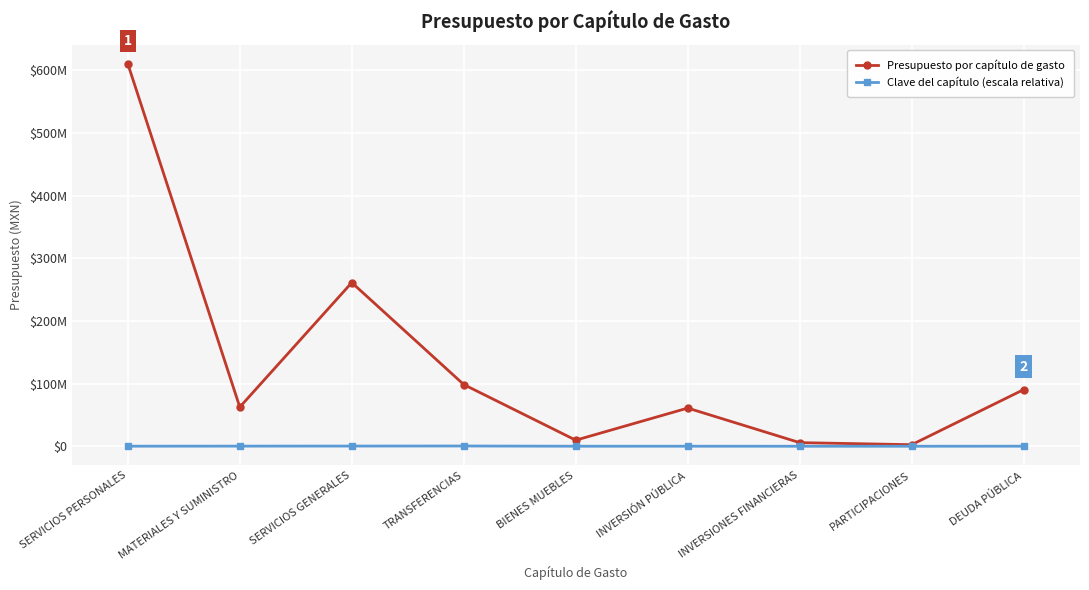

The Clave del capítulo (escala relativa) series shows 200000.0 at MATERIALES Y SUMINISTRO. True or false?

True